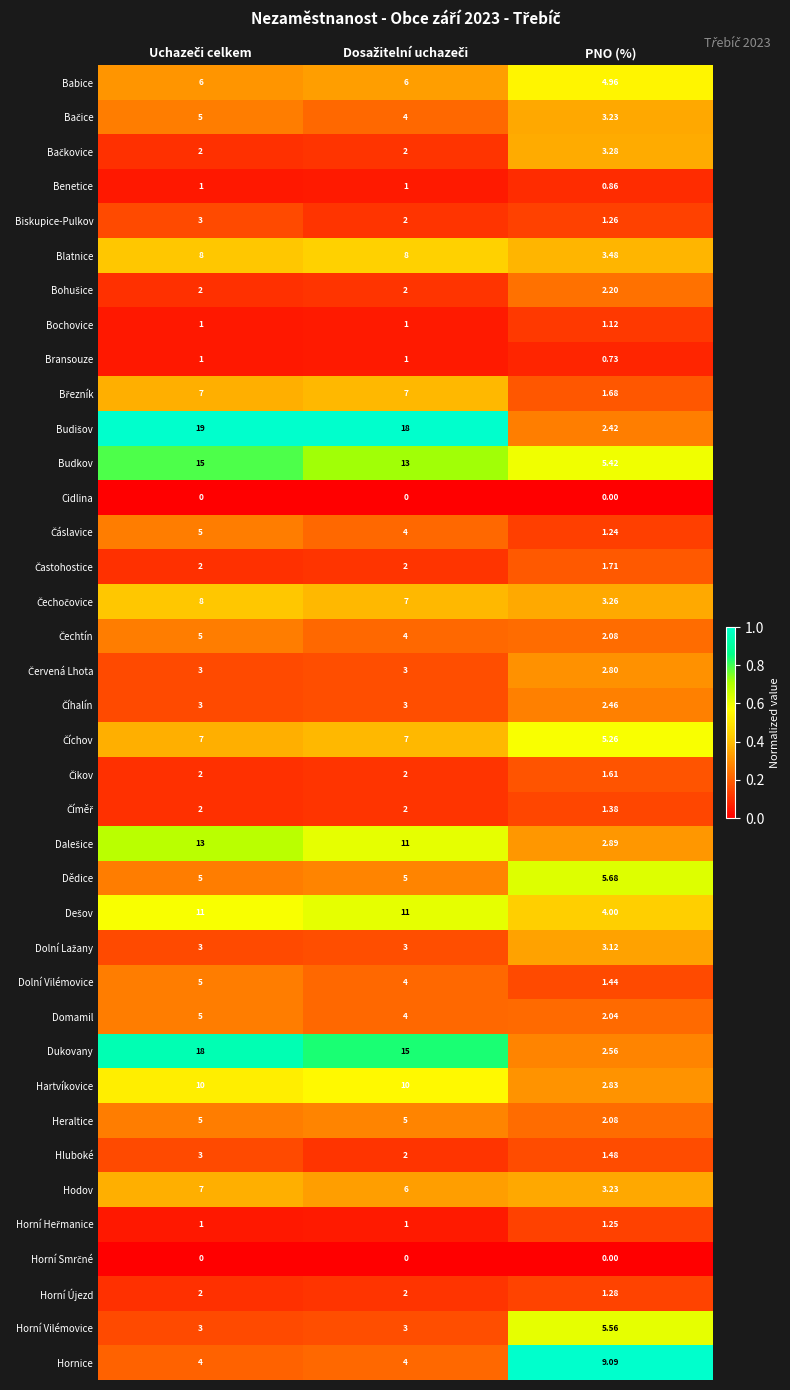

Count the number of categories in the chart.

3